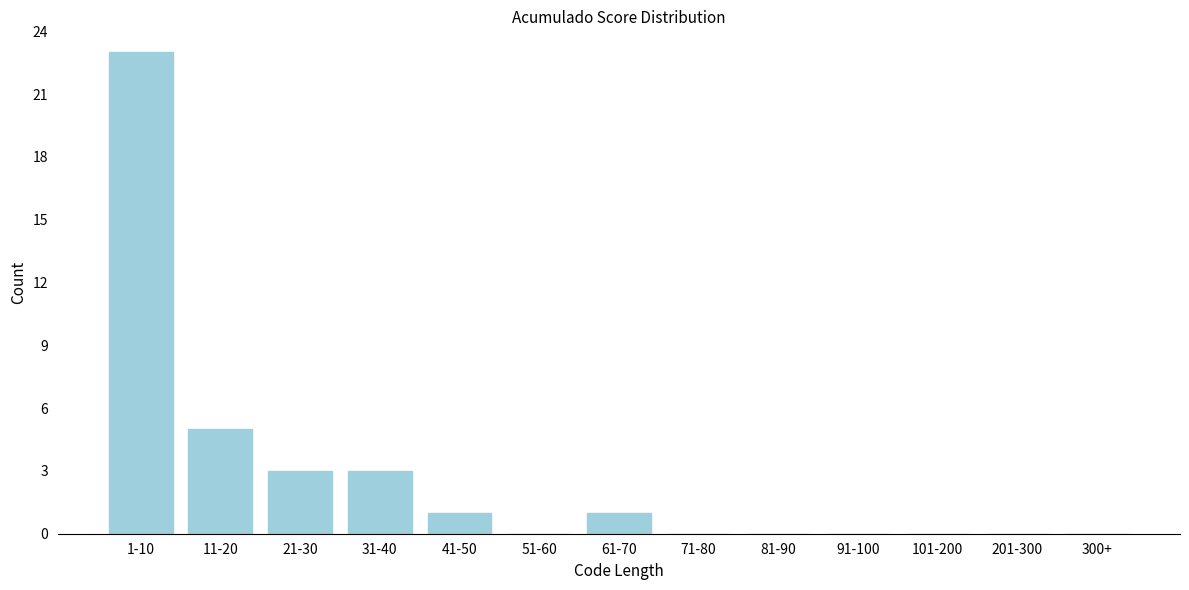

Reading left to right, list all the values displayed in this chart.

1-10=23	11-20=5	21-30=3	31-40=3	41-50=1	51-60=0	61-70=1	71-80=0	81-90=0	91-100=0	101-200=0	201-300=0	300+=0